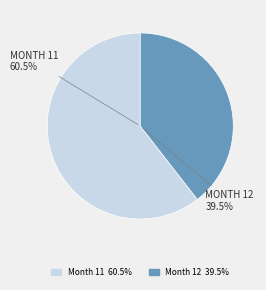

Is Month 11 the majority of the pie?

Yes